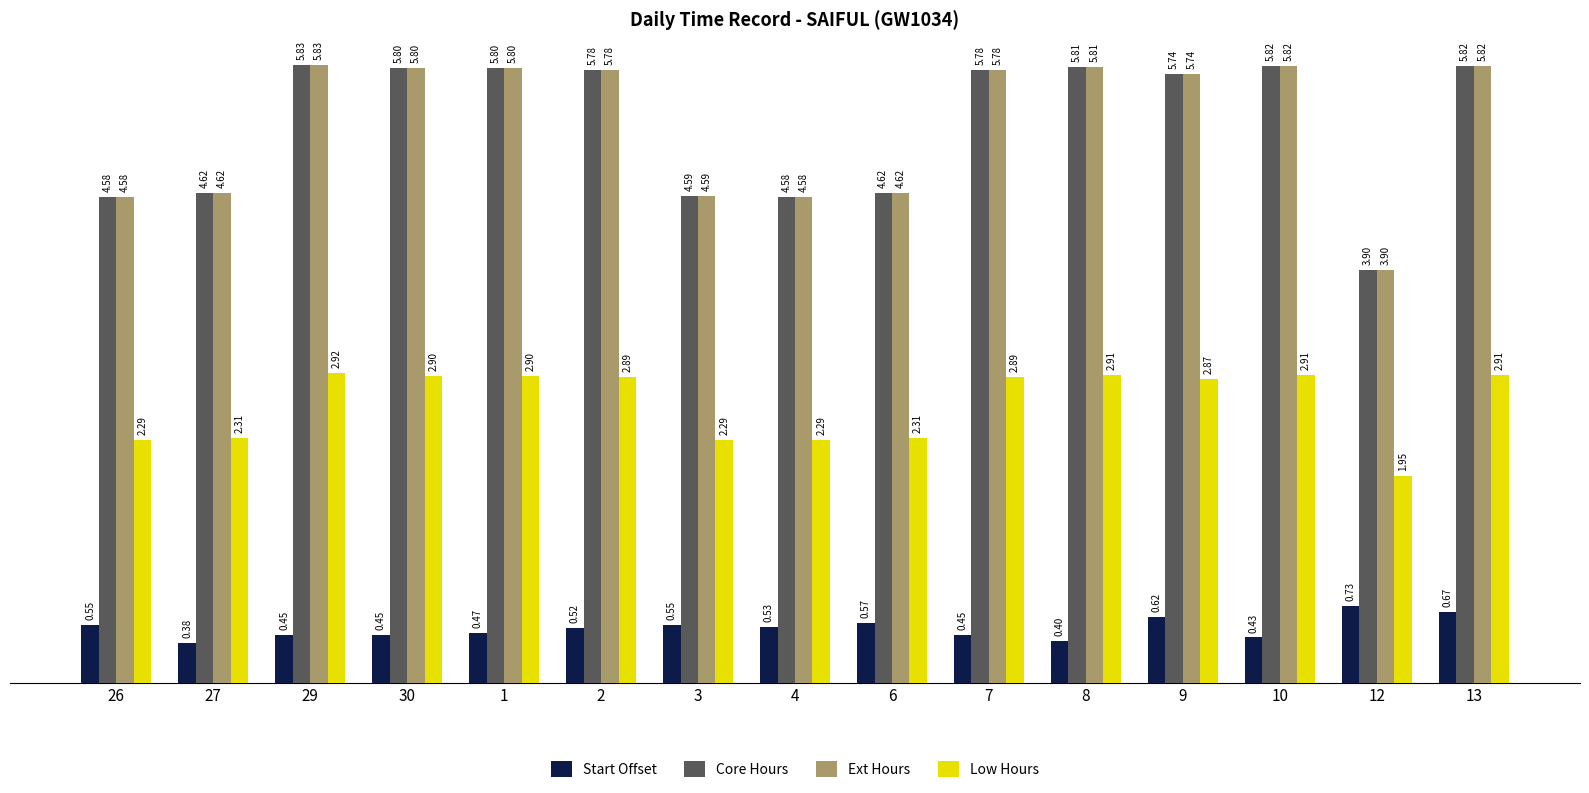

What is the difference between the second highest and minimum values in the Low Hours series?

1.0